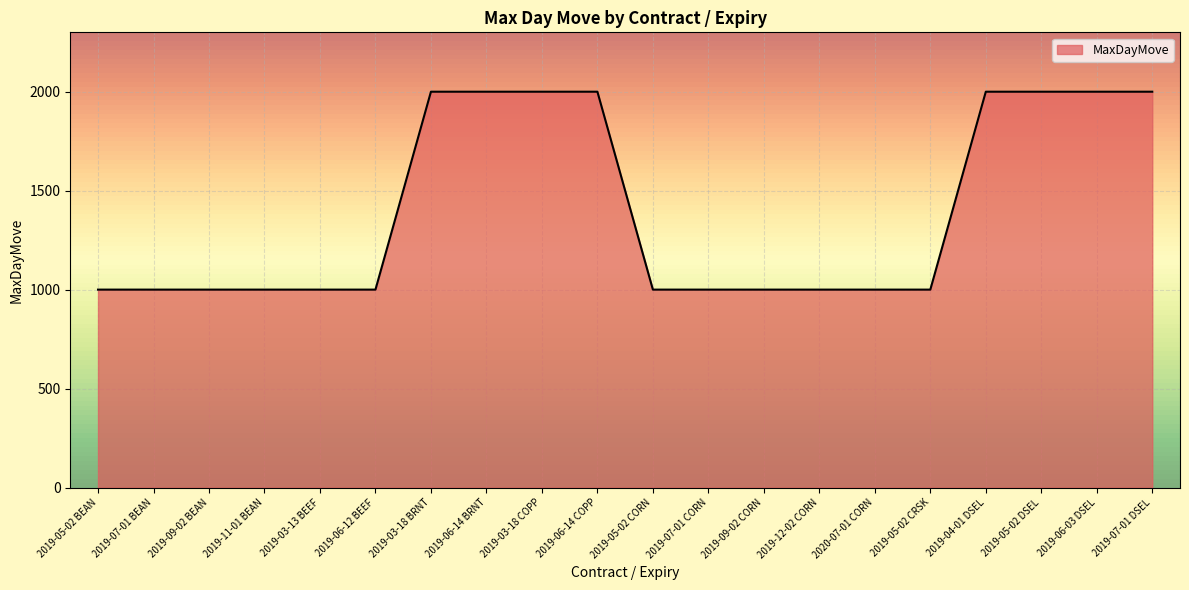

The value at 2019-07-01 CORN is 1000. True or false?

True